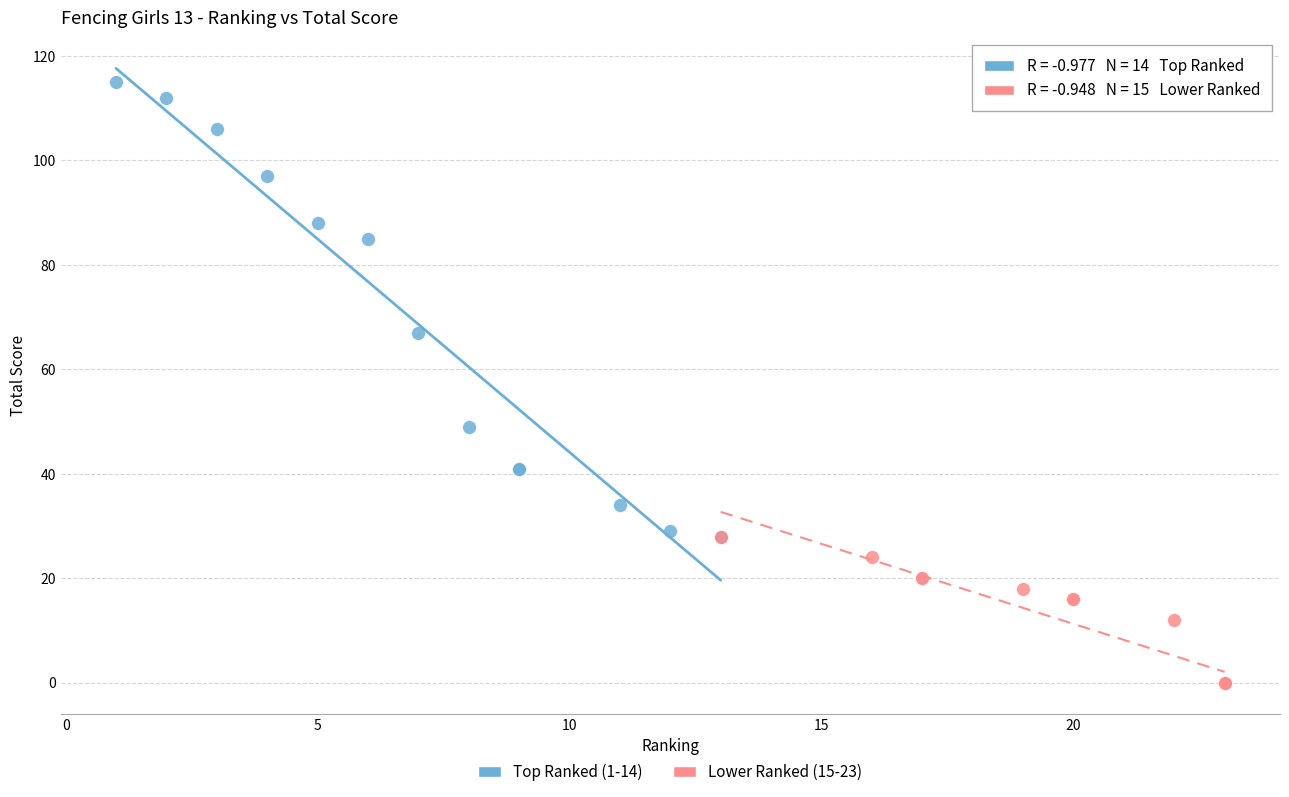

Which series reaches the maximum Y coordinate?

Top Ranked (1-14)